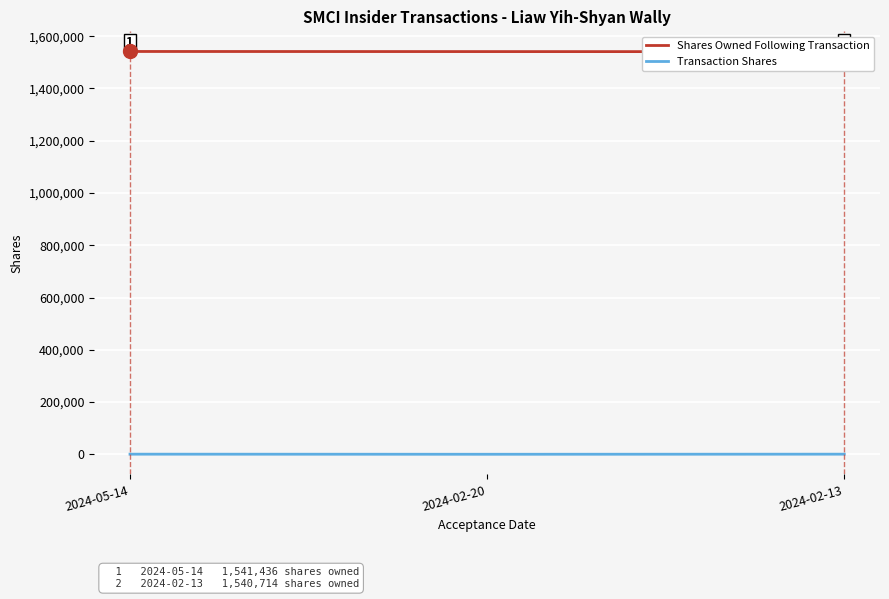

Which series changed the most between 2024-02-20 and 2024-02-13?

Transaction Shares